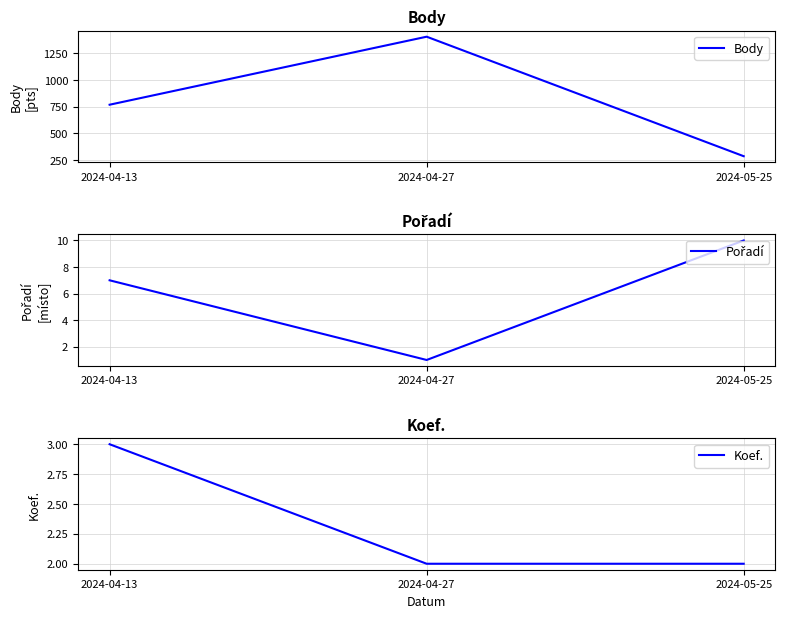

How many data points in Body are above 768?

1